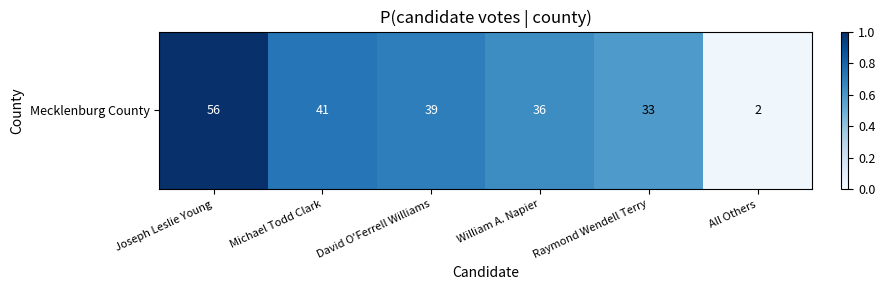

The value at Michael Todd Clark is 0.7. True or false?

True